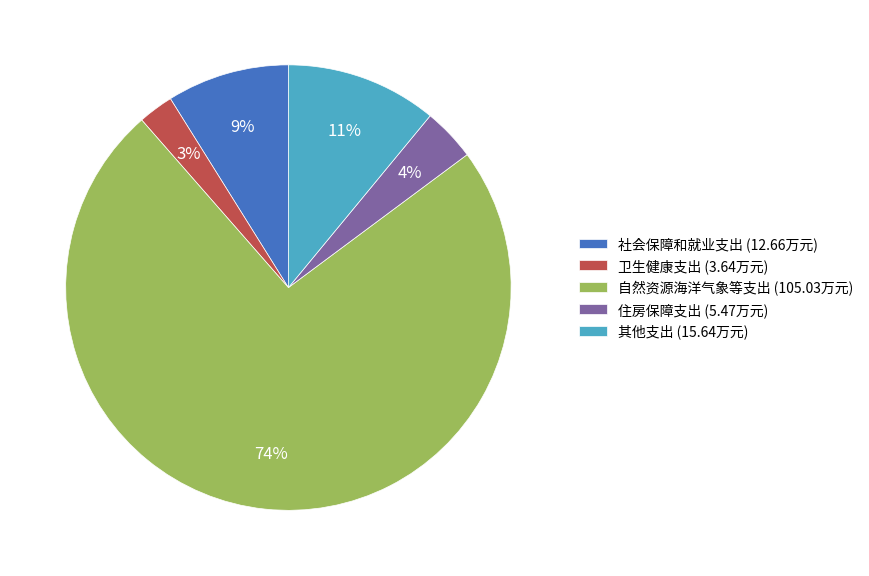

To the nearest percent, what portion does 住房保障支出 represent?

4%